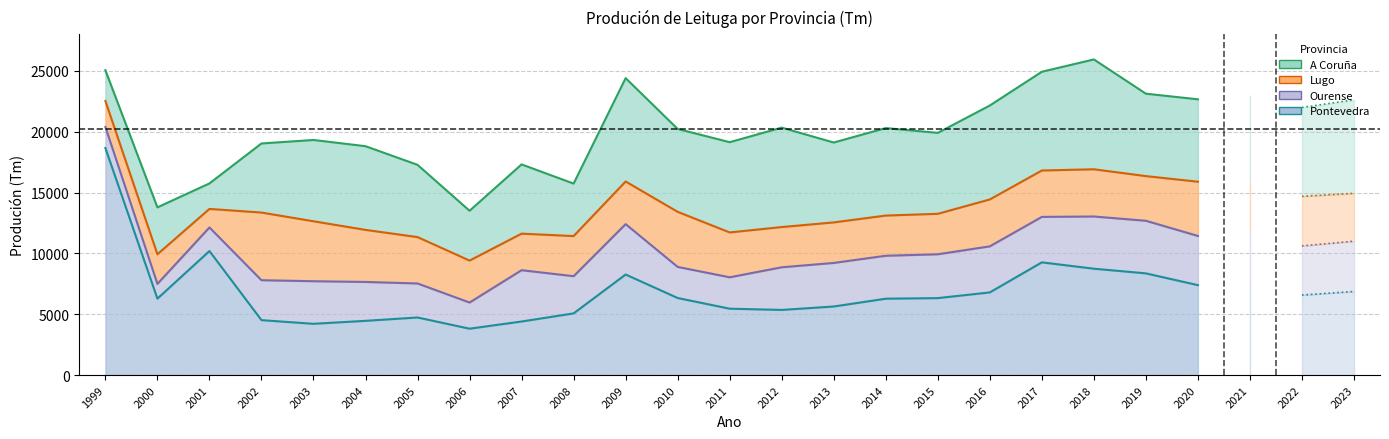

Reading right to left, extract all data points from this chart.

A Coruña: 2023=7684	2022=7302	2021=7146	2020=6772	2019=6772	2018=9026	2017=8114	2016=7720	2015=6651	2014=7190	2013=6564	2012=8171	2011=7415	2010=6811	2009=8492	2008=4312	2007=5690	2006=4094	2005=5939	2004=6877	2003=6680	2002=5677	2001=2094	2000=3855	1999=2527
Lugo: 2023=3932	2022=4073	2021=3932	2020=4457	2019=3671	2018=3880	2017=3812	2016=3854	2015=3325	2014=3303	2013=3331	2012=3306	2011=3687	2010=4527	2009=3504	2008=3298	2007=3003	2006=3448	2005=3810	2004=4278	2003=4926	2002=5560	2001=1523	2000=2432	1999=2135
Ourense: 2023=4132	2022=4038	2021=4205	2020=4043	2019=4322	2018=4290	2017=3736	2016=3785	2015=3602	2014=3528	2013=3579	2012=3504	2011=2580	2010=2555	2009=4140	2008=3056	2007=4216	2006=2149	2005=2795	2004=3196	2003=3500	2002=3282	2001=1938	2000=1212	1999=1733
Pontevedra: 2023=6871	2022=6577	2021=7738	2020=7389	2019=8357	2018=8741	2017=9262	2016=6792	2015=6324	2014=6276	2013=5635	2012=5353	2011=5454	2010=6332	2009=8263	2008=5068	2007=4402	2006=3811	2005=4732	2004=4456	2003=4212	2002=4513	2001=10192	2000=6281	1999=18656